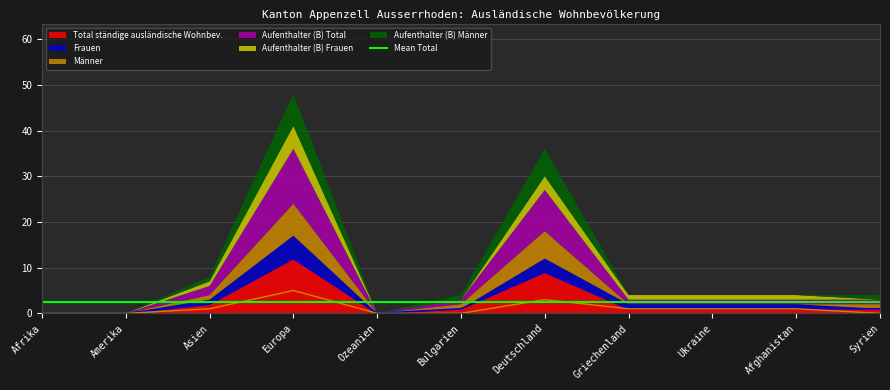

What is the label of the 7th point from the left?

Deutschland